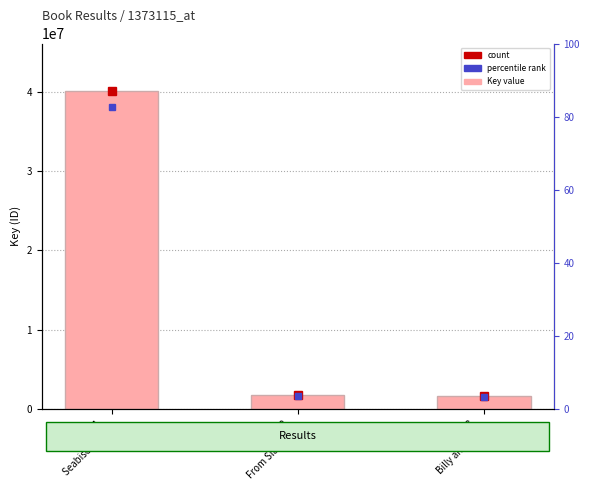

Reading right to left, transcribe all the data shown in this chart.

Result 3
Billy and th...=1681487	Result 2
From Slave t...=1823787	Result 1
Seabiscuit t...=40043293